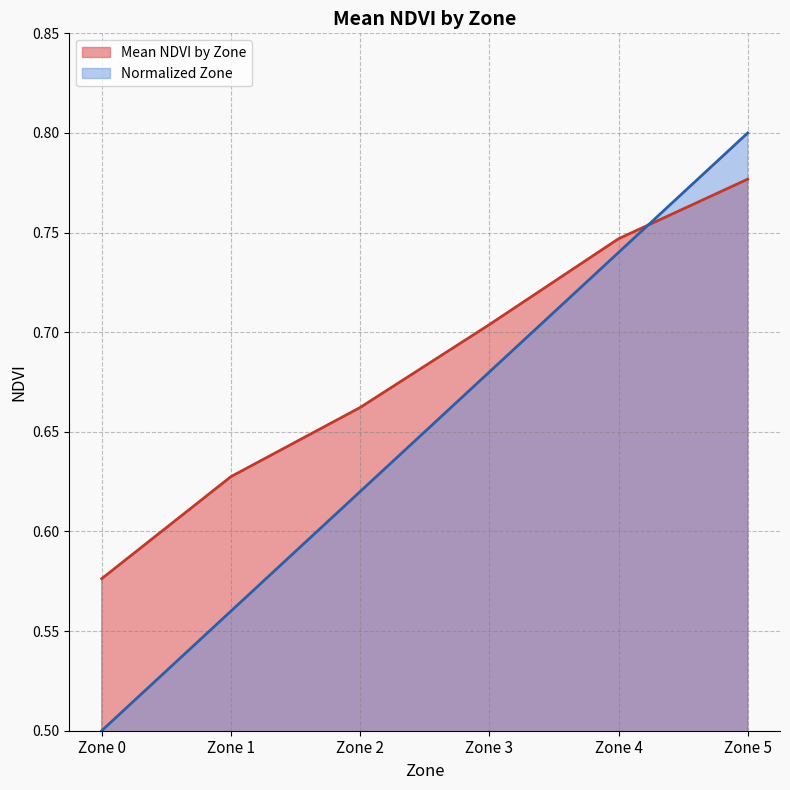

Which series has the largest total across all categories?

Mean NDVI by Zone